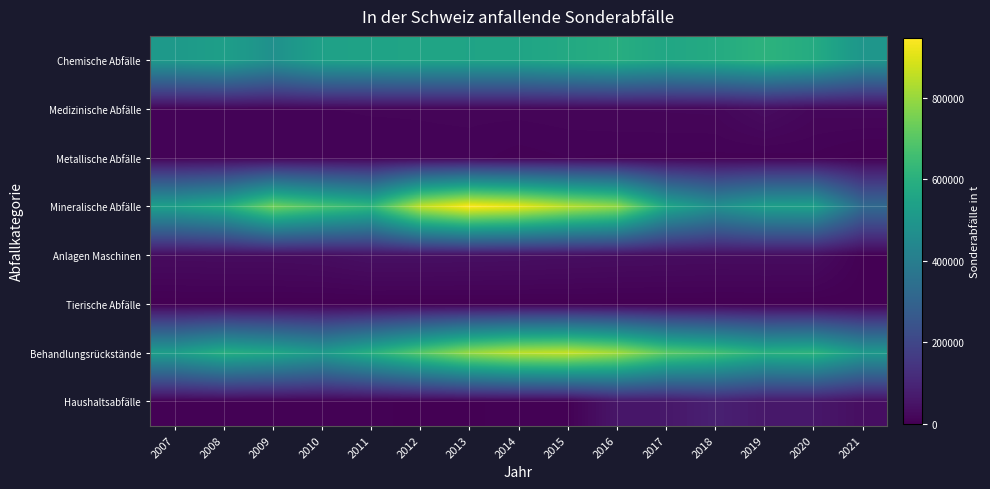

Rank the series by their maximum value, from highest to lowest.

Mineralische Abfälle, Behandlungsrückstände, Chemische Abfälle, Haushaltsabfälle, Anlagen Maschinen, Medizinische Abfälle, Metallische Abfälle, Tierische Abfälle